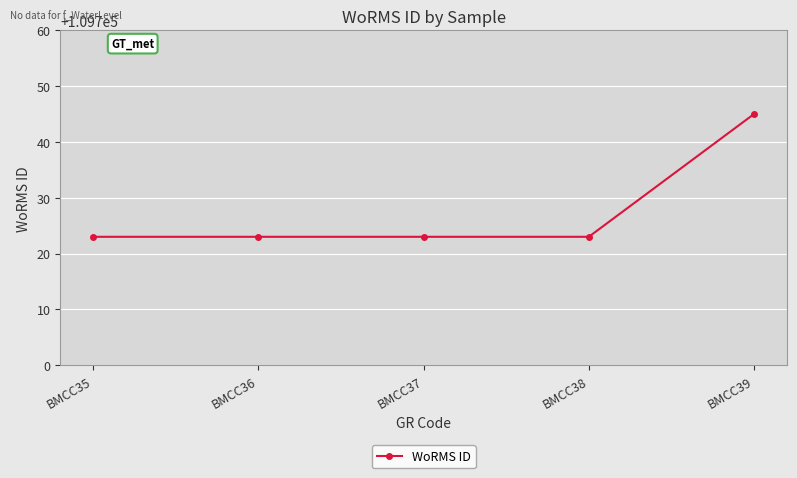

True or false: there are more than 1 points higher than both neighbors.

False